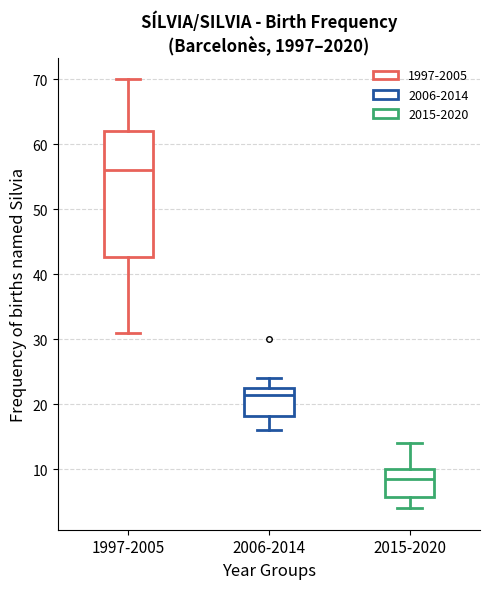

Which box is the tallest, from its lower edge to its upper edge?

1997-2005